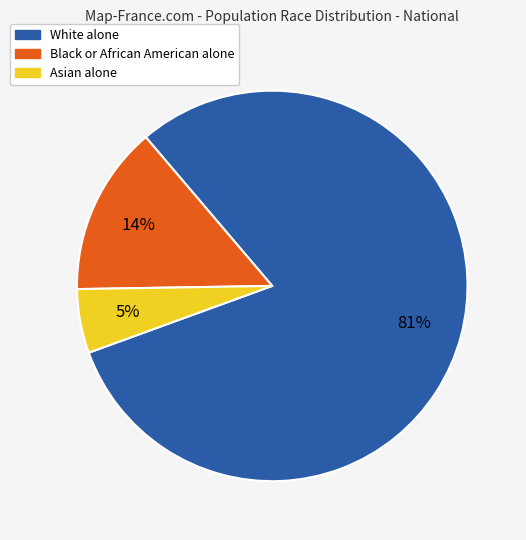

What is the smallest slice in the pie chart?

Asian alone